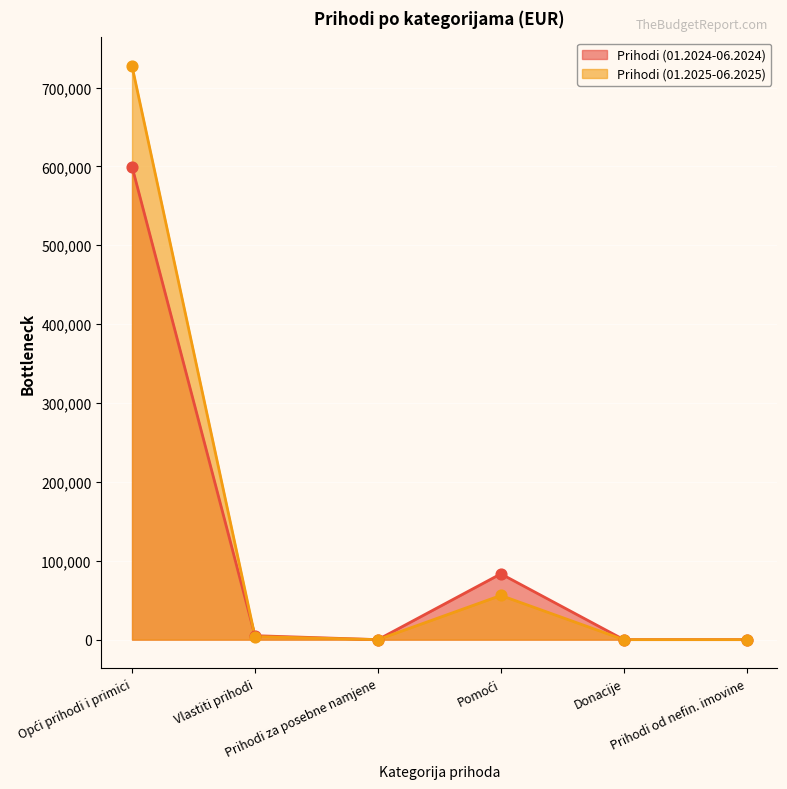

Which series reaches the maximum Y coordinate?

Prihodi (01.2025-06.2025)